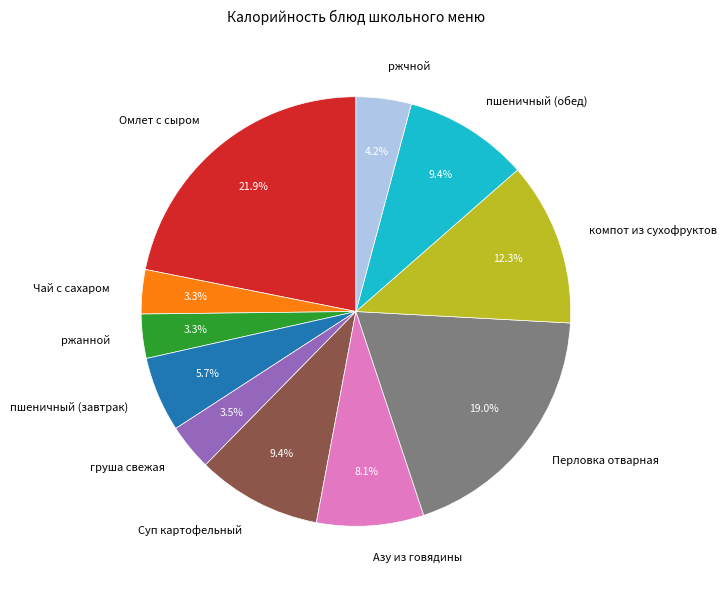

To the nearest percent, what is the combined percentage of Чай с сахаром and ржчной?

7%